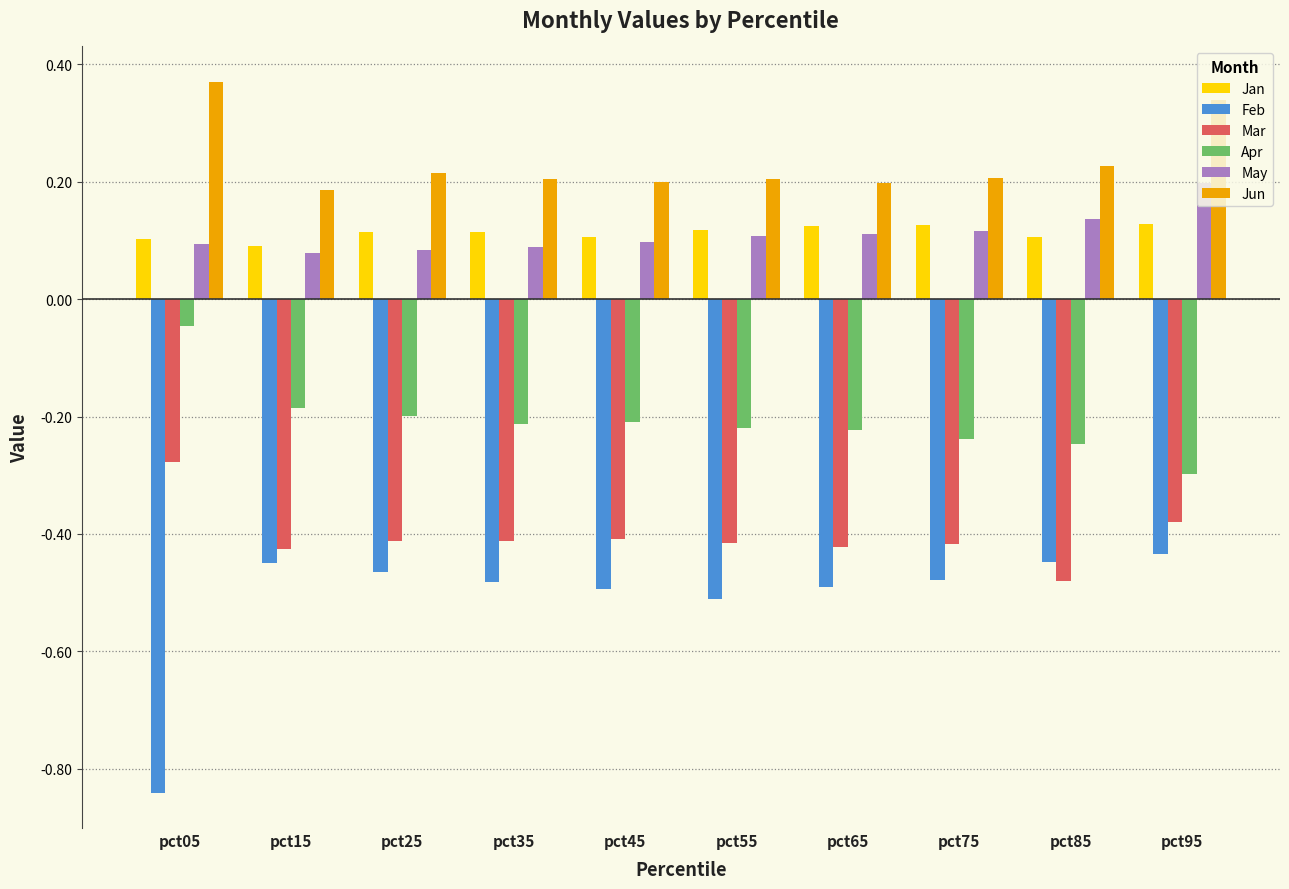

How many bars are there in each group?

6